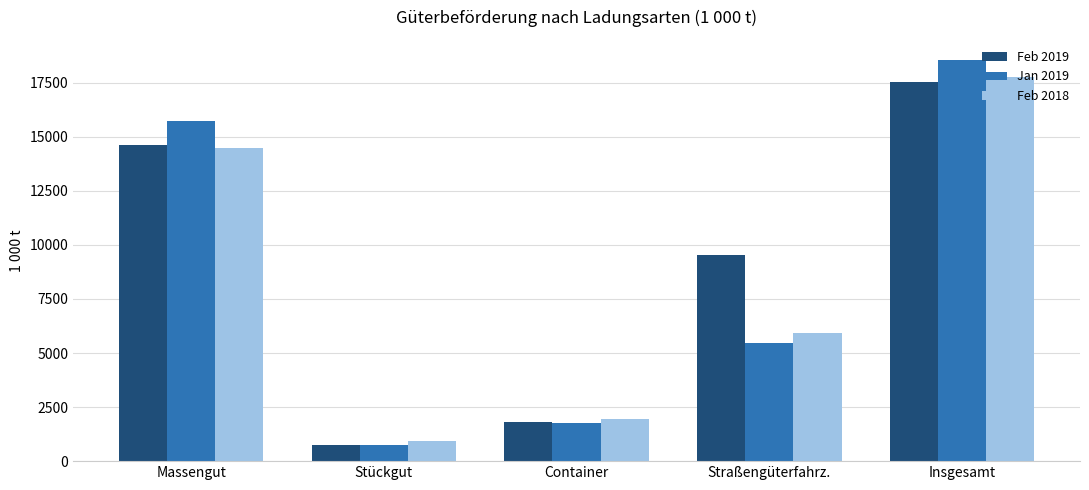

What is the total value across all series at Massengut?

44870.9